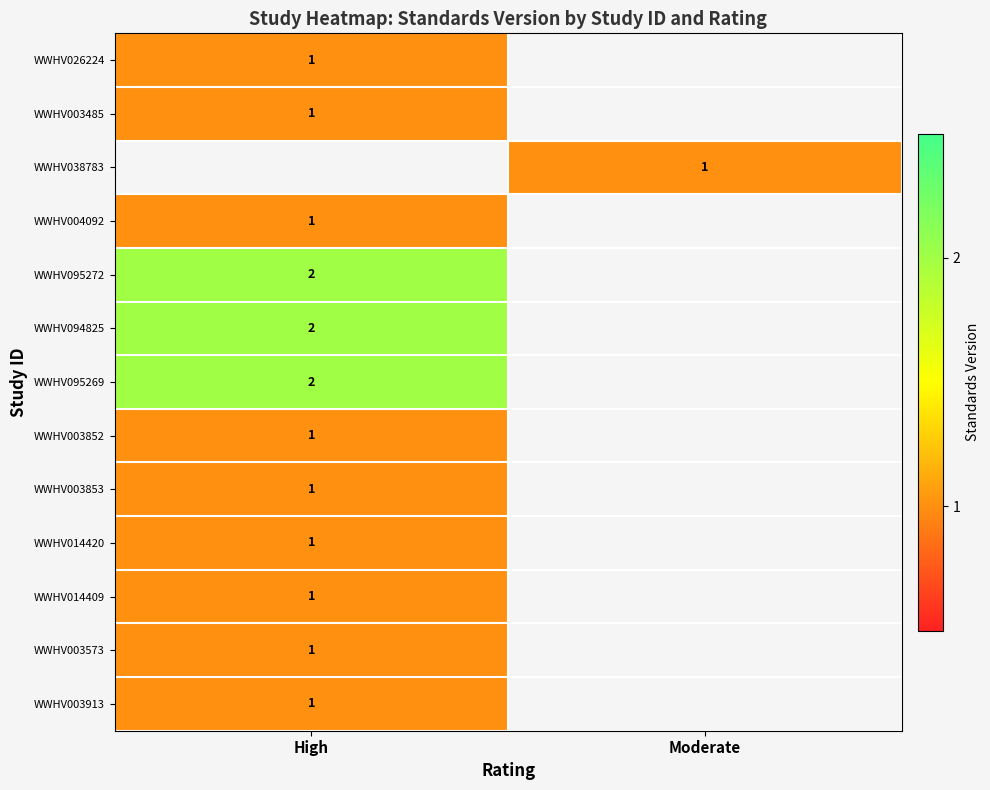

True or false: WWHV014420 has a value of 1 at High.

True